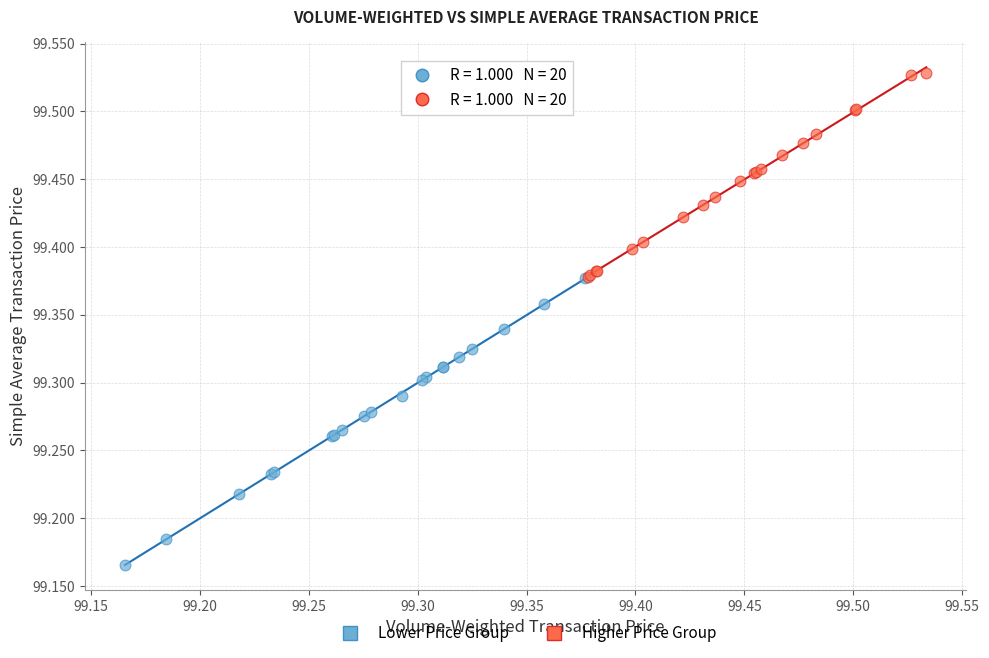

What are all the series names shown in the legend?

Lower Price Group, Higher Price Group